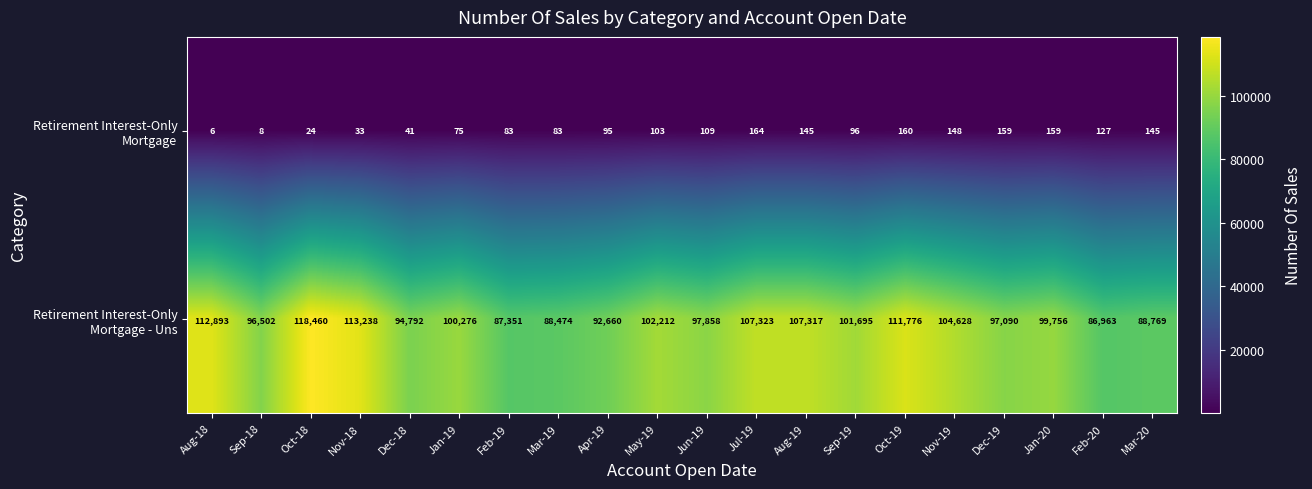

What is the difference between the highest and lowest values at Sep-19?

101599